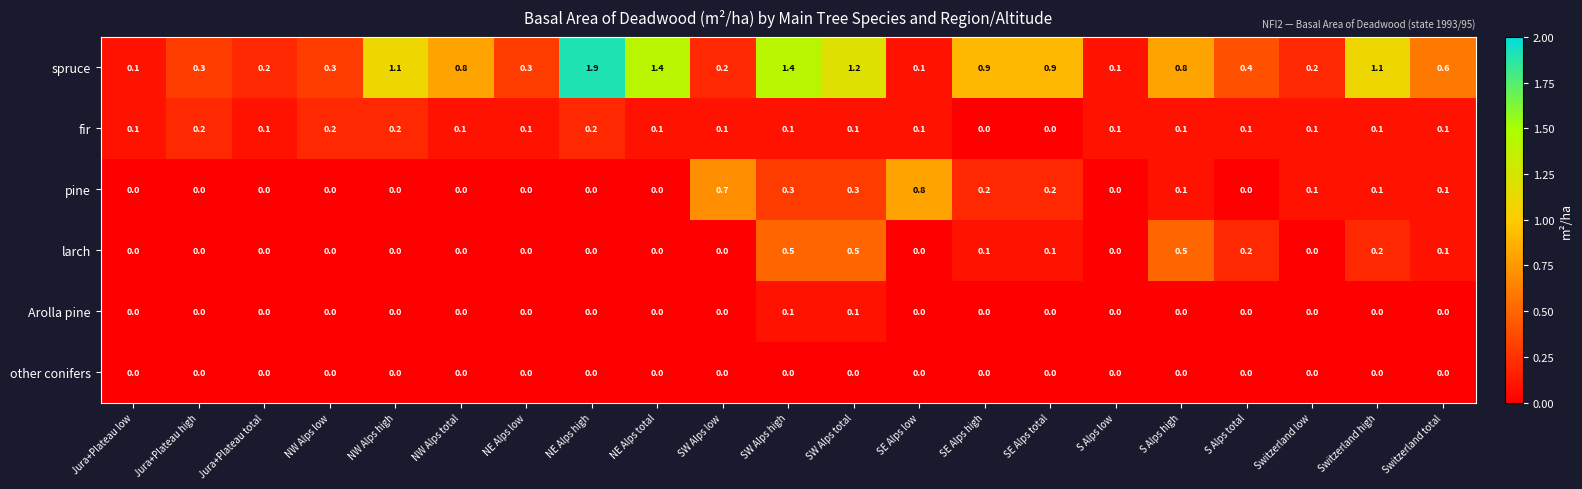

Which series has the largest total across all categories?

spruce